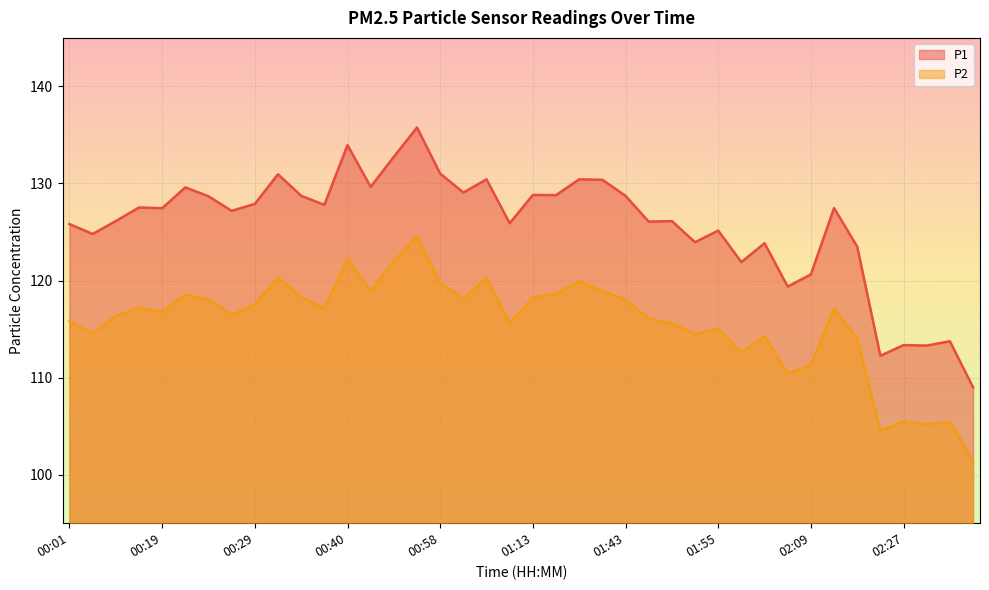

How many lines are shown in the chart?

2